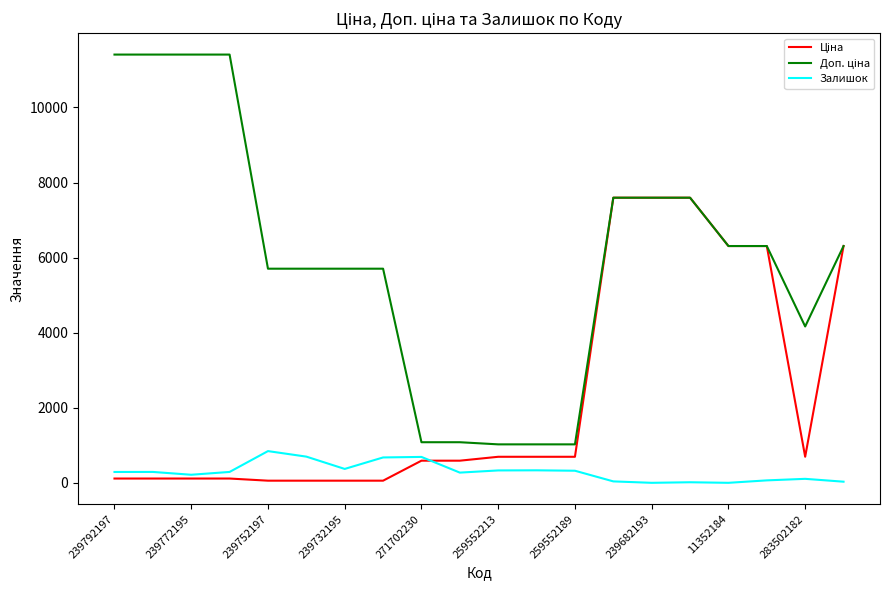

Reading left to right, what are all the values shown in this chart?

Ціна: 114.1	114.1	114.1	114.1	57.0	57.0	57.0	57.0	589.9	589.9	693.7	693.7	693.7	7596.5	7596.5	7596.5	6308.8	6308.8	694.3	6308.8
Доп. ціна: 11410.0	11410.0	11410.0	11410.0	5705.0	5705.0	5705.0	5705.0	1081.7	1081.7	1024.6	1024.6	1024.6	7596.5	7596.5	7596.5	6308.8	6308.8	4165.6	6308.8
Залишок: 289.0	290.0	215.0	290.0	845.0	698.0	370.0	676.0	690.0	272.0	330.0	333.0	322.0	38.0	0.0	15.0	0.0	65.0	106.0	30.0